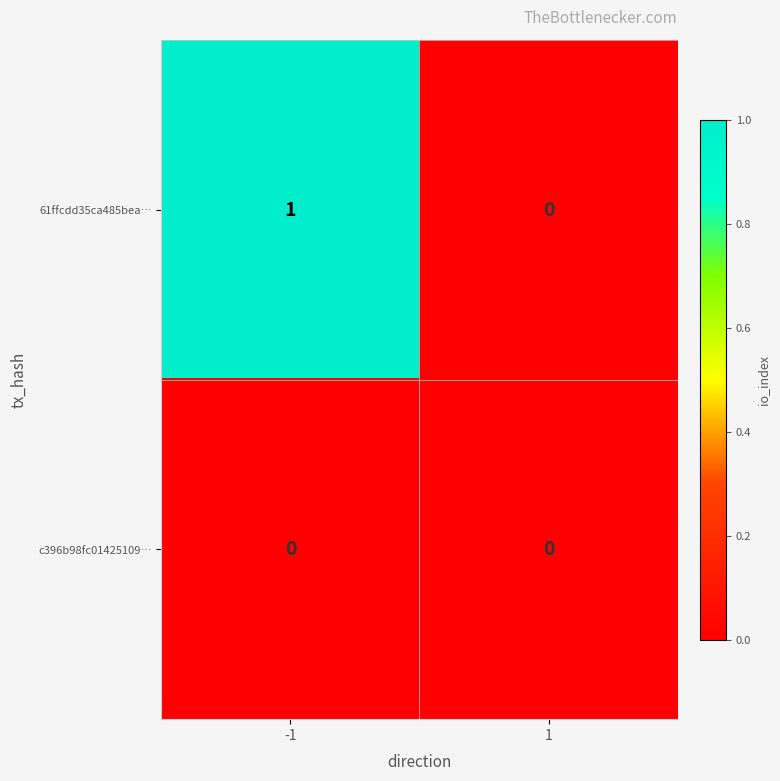

Which series has the largest total across all categories?

61ffcdd35ca485bea…